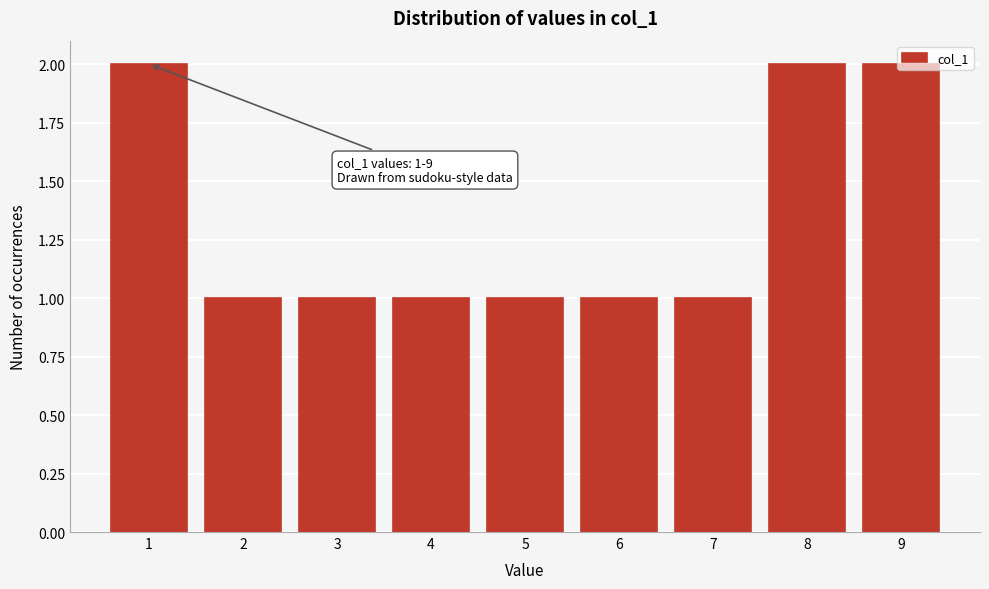

What is the ratio of the value at 6 to the value at 7?

1.0